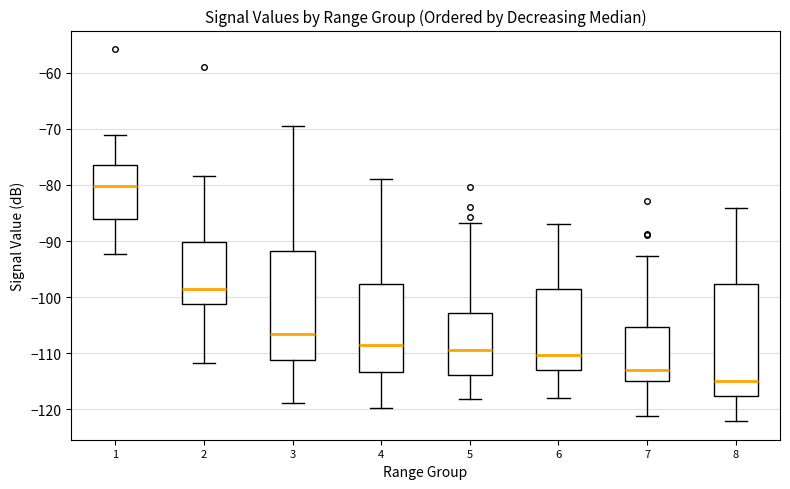

Where does the upper whisker of the box at x = 4 end on the y-axis? The values are not printed on the chart, so give them approximately, as read against the axis.

-79